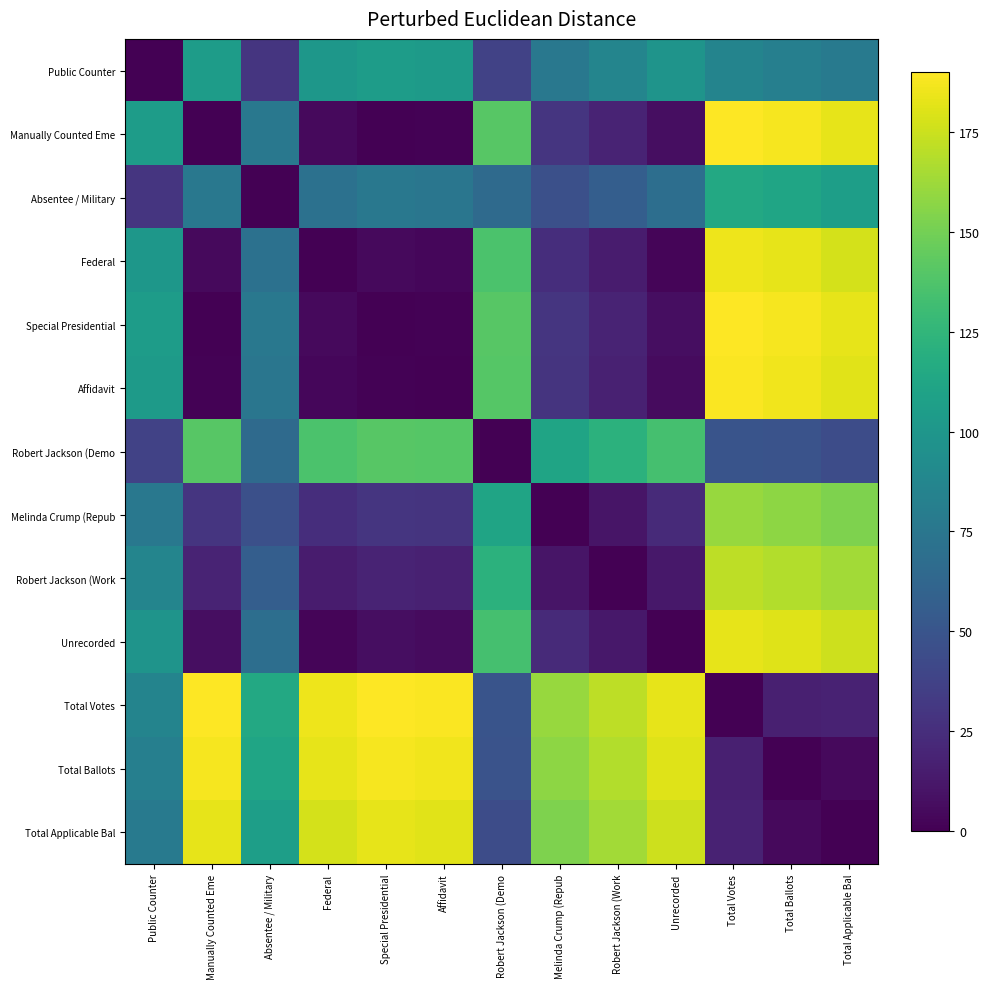

Reading left to right, what are all the values shown in this chart?

Public Counter: Public Counter=0.0	Manually Counted Eme=105.3	Absentee / Military=29.4	Federal=100.5	Special Presidential=105.3	Affidavit=103.8	Robert Jackson (Demo=37.6	Melinda Crump (Repub=75.8	Robert Jackson (Work=86.3	Unrecorded=98.3	Total Votes=85.8	Total Ballots=82.1	Total Applicable Bal=77.3
Manually Counted Eme: Public Counter=105.3	Manually Counted Eme=0.0	Absentee / Military=75.9	Federal=4.8	Special Presidential=0.0	Affidavit=1.4	Robert Jackson (Demo=141.0	Melinda Crump (Repub=29.7	Robert Jackson (Work=19.1	Unrecorded=7.0	Total Votes=190.0	Total Ballots=187.3	Total Applicable Bal=182.6
Absentee / Military: Public Counter=29.4	Manually Counted Eme=75.9	Absentee / Military=0.0	Federal=71.2	Special Presidential=75.9	Affidavit=74.5	Robert Jackson (Demo=65.6	Melinda Crump (Repub=46.4	Robert Jackson (Work=56.9	Unrecorded=69.0	Total Votes=114.5	Total Ballots=111.4	Total Applicable Bal=106.7
Federal: Public Counter=100.5	Manually Counted Eme=4.8	Absentee / Military=71.2	Federal=0.0	Special Presidential=4.8	Affidavit=3.4	Robert Jackson (Demo=136.2	Melinda Crump (Repub=24.9	Robert Jackson (Work=14.3	Unrecorded=2.5	Total Votes=185.2	Total Ballots=182.6	Total Applicable Bal=177.8
Special Presidential: Public Counter=105.3	Manually Counted Eme=0.0	Absentee / Military=75.9	Federal=4.8	Special Presidential=0.0	Affidavit=1.4	Robert Jackson (Demo=141.0	Melinda Crump (Repub=29.7	Robert Jackson (Work=19.1	Unrecorded=7.0	Total Votes=190.0	Total Ballots=187.3	Total Applicable Bal=182.6
Affidavit: Public Counter=103.8	Manually Counted Eme=1.4	Absentee / Military=74.5	Federal=3.4	Special Presidential=1.4	Affidavit=0.0	Robert Jackson (Demo=139.6	Melinda Crump (Repub=28.3	Robert Jackson (Work=17.7	Unrecorded=5.6	Total Votes=188.6	Total Ballots=185.9	Total Applicable Bal=181.2
Robert Jackson (Demo: Public Counter=37.6	Manually Counted Eme=141.0	Absentee / Military=65.6	Federal=136.2	Special Presidential=141.0	Affidavit=139.6	Robert Jackson (Demo=0.0	Melinda Crump (Repub=111.3	Robert Jackson (Work=121.9	Unrecorded=134.1	Total Votes=49.0	Total Ballots=48.5	Total Applicable Bal=44.0
Melinda Crump (Repub: Public Counter=75.8	Manually Counted Eme=29.7	Absentee / Military=46.4	Federal=24.9	Special Presidential=29.7	Affidavit=28.3	Robert Jackson (Demo=111.3	Melinda Crump (Repub=0.0	Robert Jackson (Work=10.6	Unrecorded=22.8	Total Votes=160.3	Total Ballots=157.8	Total Applicable Bal=153.1
Robert Jackson (Work: Public Counter=86.3	Manually Counted Eme=19.1	Absentee / Military=56.9	Federal=14.3	Special Presidential=19.1	Affidavit=17.7	Robert Jackson (Demo=121.9	Melinda Crump (Repub=10.6	Robert Jackson (Work=0.0	Unrecorded=12.3	Total Votes=170.9	Total Ballots=168.3	Total Applicable Bal=163.6
Unrecorded: Public Counter=98.3	Manually Counted Eme=7.0	Absentee / Military=69.0	Federal=2.5	Special Presidential=7.0	Affidavit=5.6	Robert Jackson (Demo=134.1	Melinda Crump (Repub=22.8	Robert Jackson (Work=12.3	Unrecorded=0.0	Total Votes=183.1	Total Ballots=180.4	Total Applicable Bal=175.6
Total Votes: Public Counter=85.8	Manually Counted Eme=190.0	Absentee / Military=114.5	Federal=185.2	Special Presidential=190.0	Affidavit=188.6	Robert Jackson (Demo=49.0	Melinda Crump (Repub=160.3	Robert Jackson (Work=170.9	Unrecorded=183.1	Total Votes=0.0	Total Ballots=16.7	Total Applicable Bal=18.3
Total Ballots: Public Counter=82.1	Manually Counted Eme=187.3	Absentee / Military=111.4	Federal=182.6	Special Presidential=187.3	Affidavit=185.9	Robert Jackson (Demo=48.5	Melinda Crump (Repub=157.8	Robert Jackson (Work=168.3	Unrecorded=180.4	Total Votes=16.7	Total Ballots=0.0	Total Applicable Bal=4.8
Total Applicable Bal: Public Counter=77.3	Manually Counted Eme=182.6	Absentee / Military=106.7	Federal=177.8	Special Presidential=182.6	Affidavit=181.2	Robert Jackson (Demo=44.0	Melinda Crump (Repub=153.1	Robert Jackson (Work=163.6	Unrecorded=175.6	Total Votes=18.3	Total Ballots=4.8	Total Applicable Bal=0.0